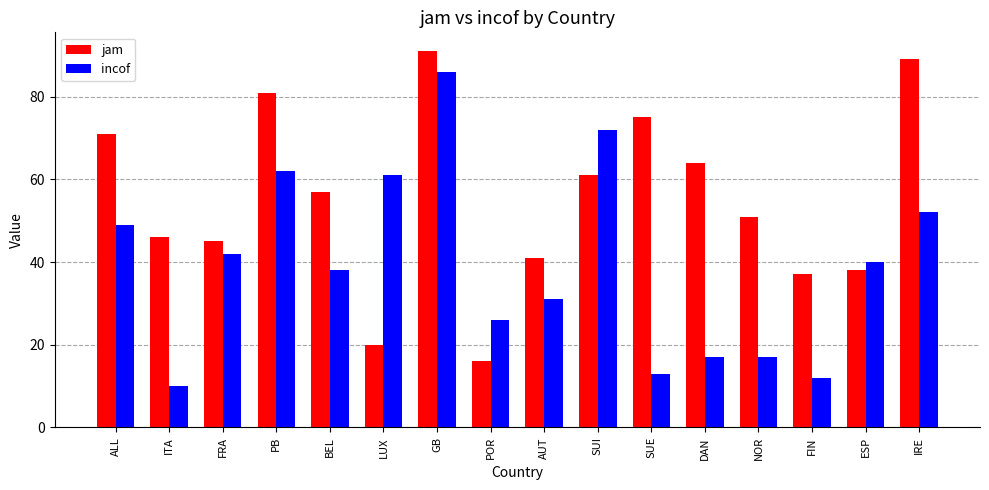

Between ITA and FIN, which series saw the biggest shift?

jam